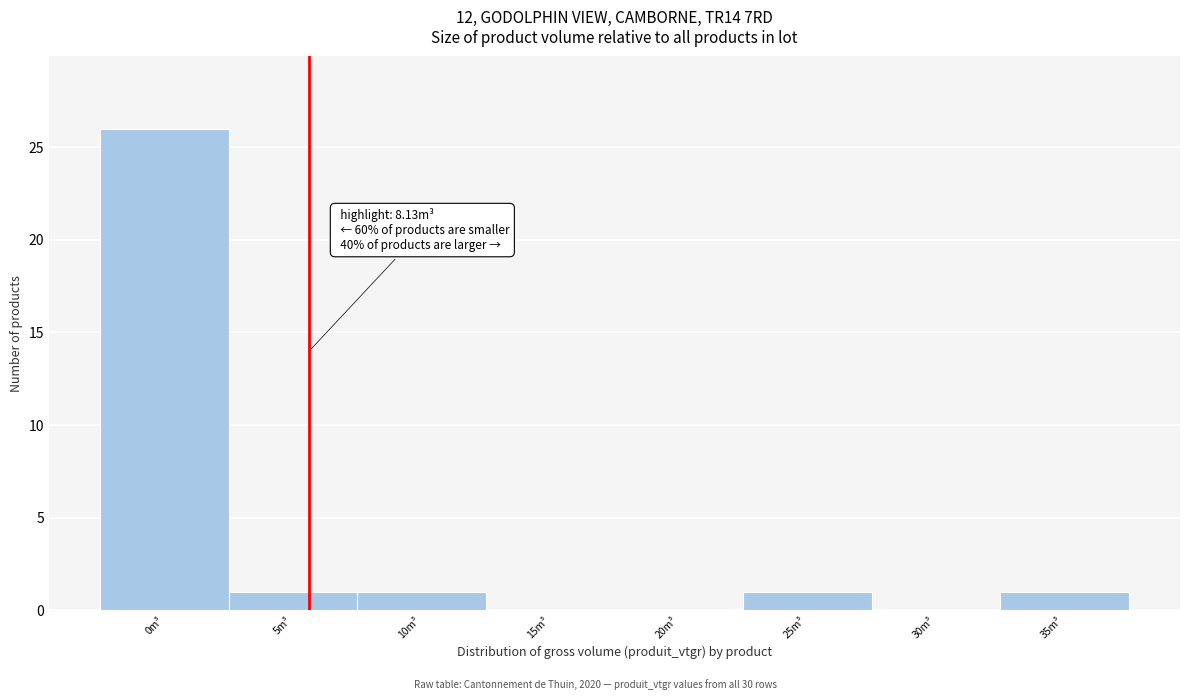

Reading left to right, transcribe all the data shown in this chart.

0m³=26	5m³=1	10m³=1	15m³=0	20m³=0	25m³=1	30m³=0	35m³=1